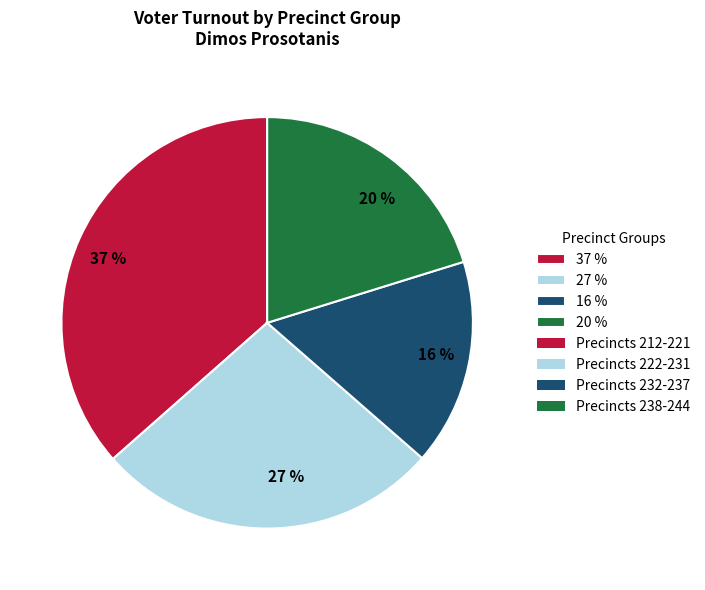

What percentage is the 27 % slice, to the nearest percent?

27%